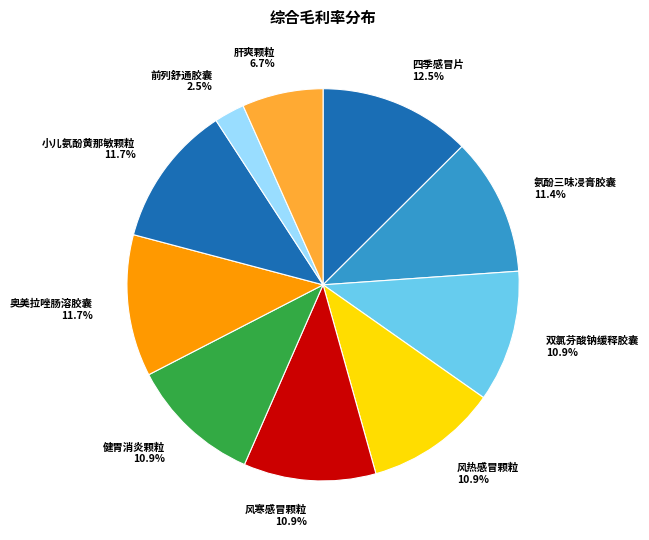

How many segments does this pie chart have?

10